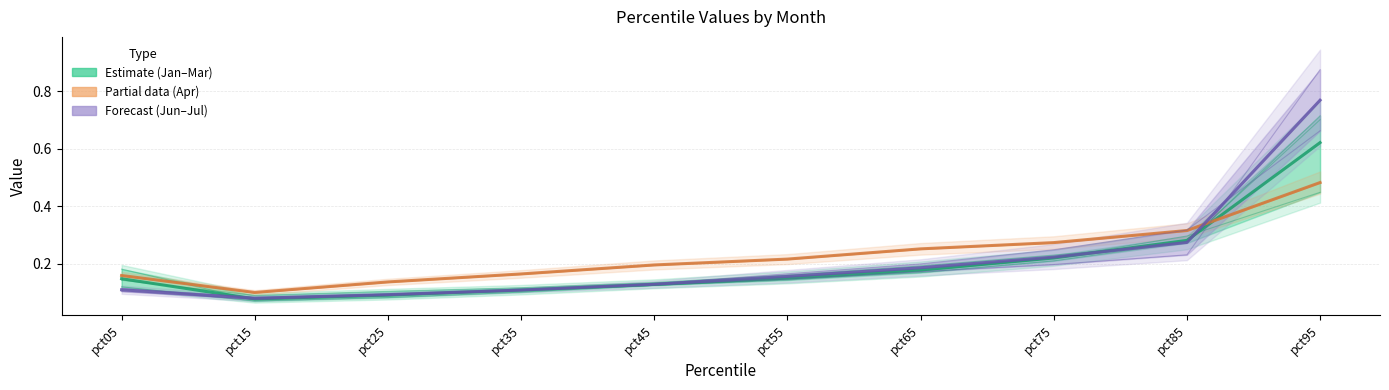

What is the value of the Jan, Feb, Mar point at the 8th from the left?

0.2